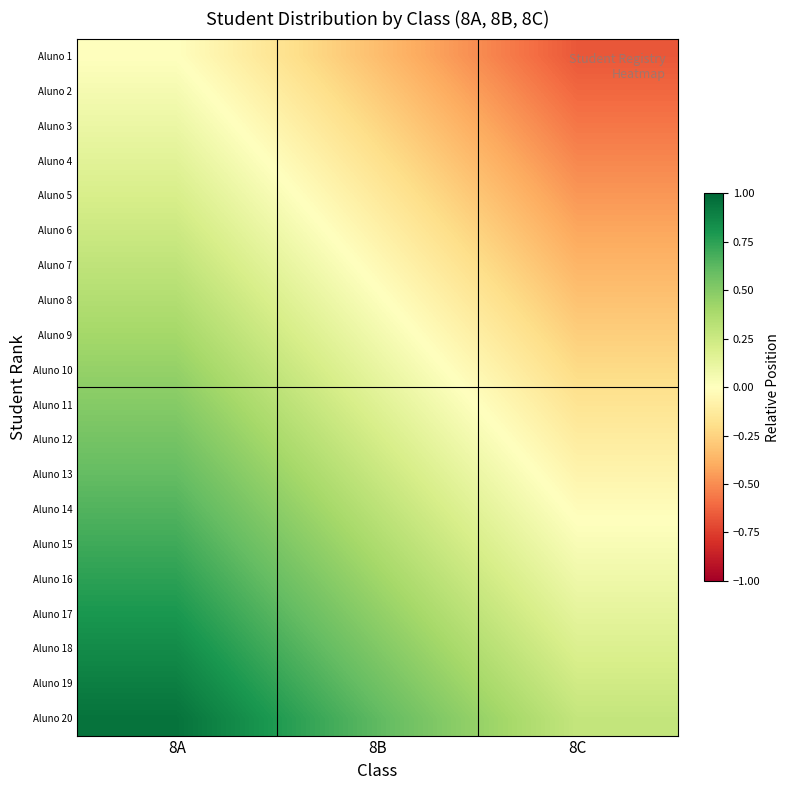

What is the maximum value shown in the chart?

0.9